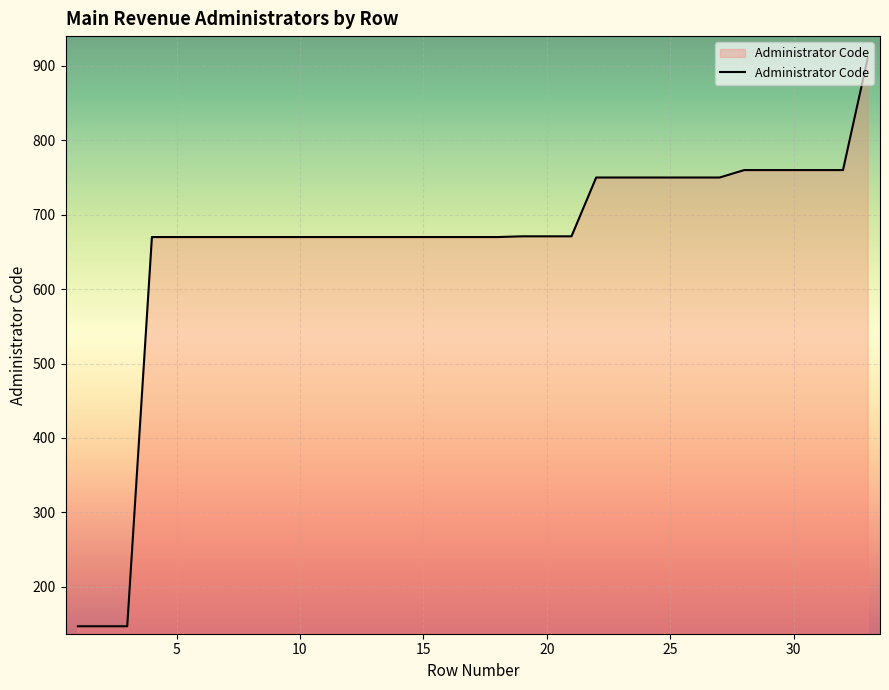

What is the minimum value shown in the chart?

147